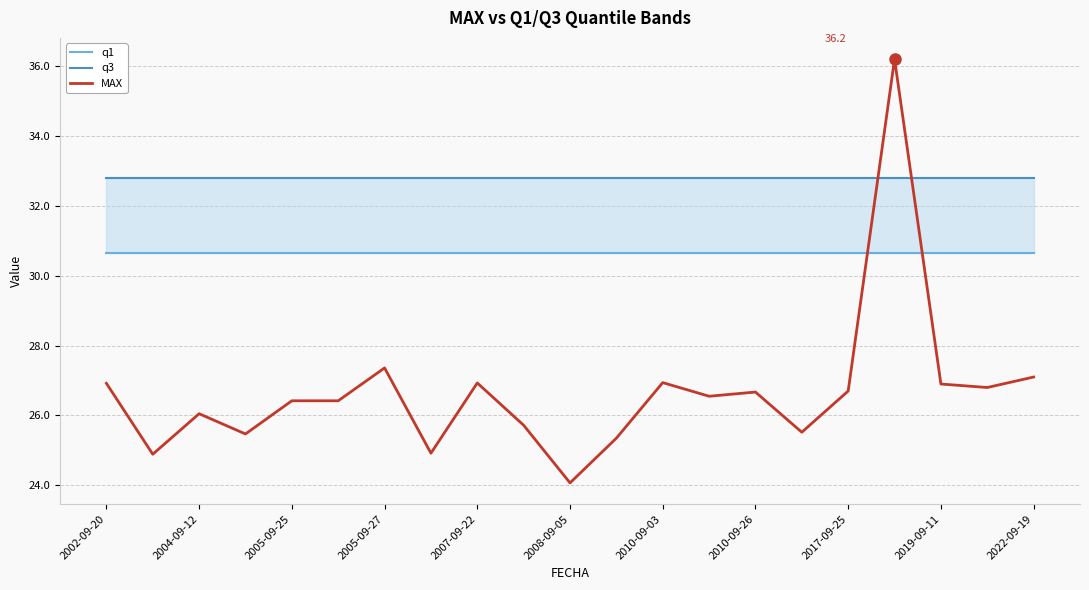

What is the sum of all q3 values?

688.9